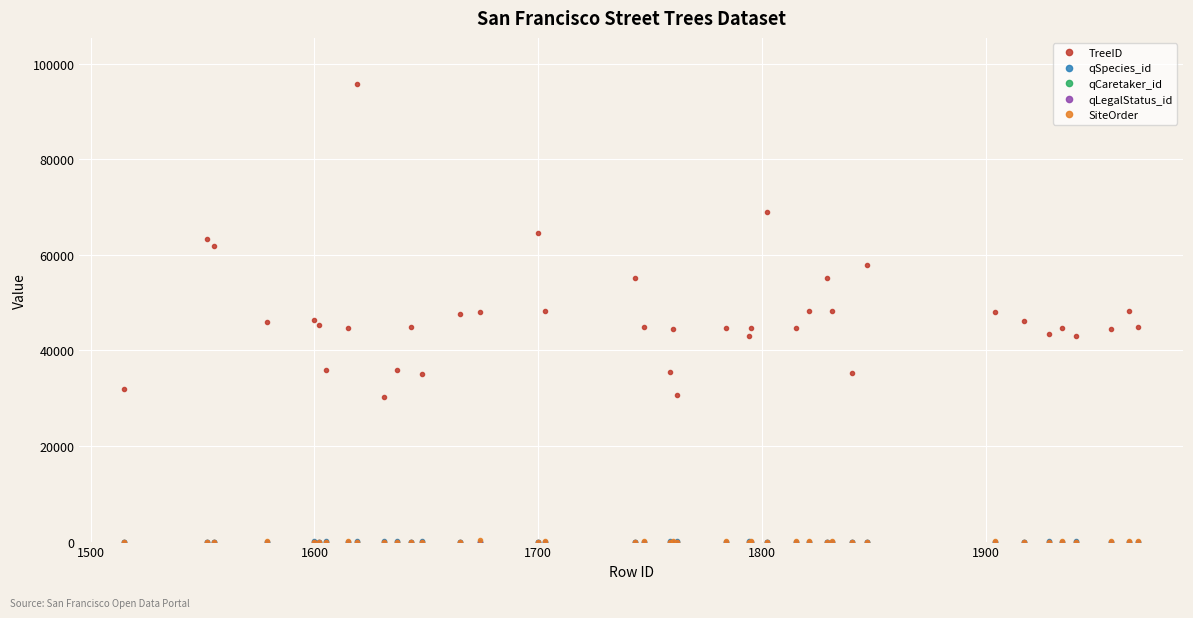

Which series has the largest range (max minus min)?

TreeID